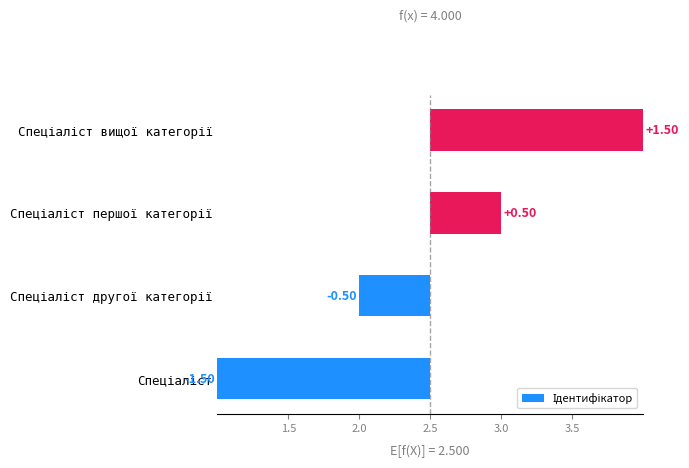

What is the value of the 2nd bar from the left?

-0.5